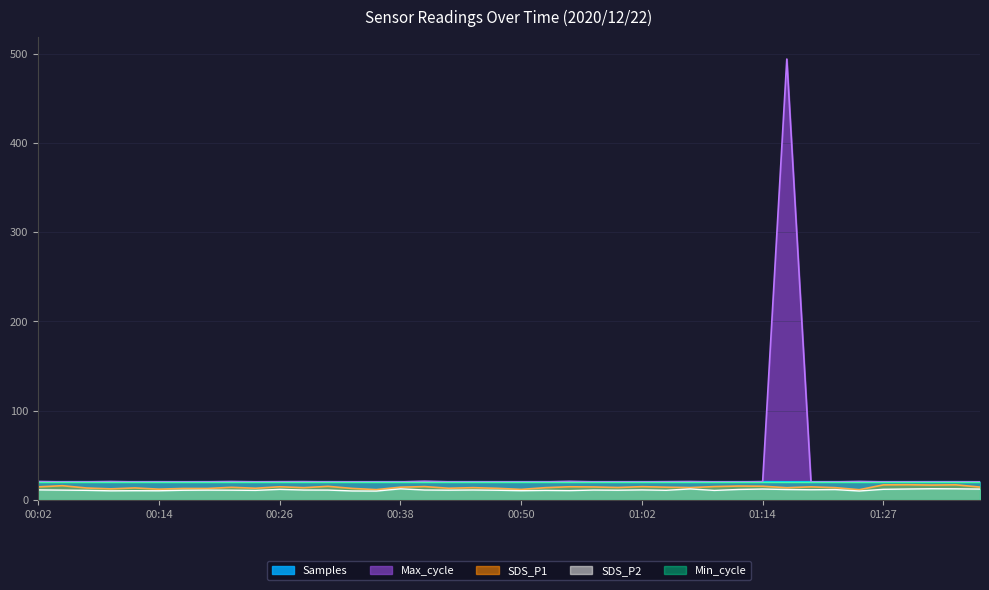

The SDS_P2 series shows 7.0 at 01:24. True or false?

False